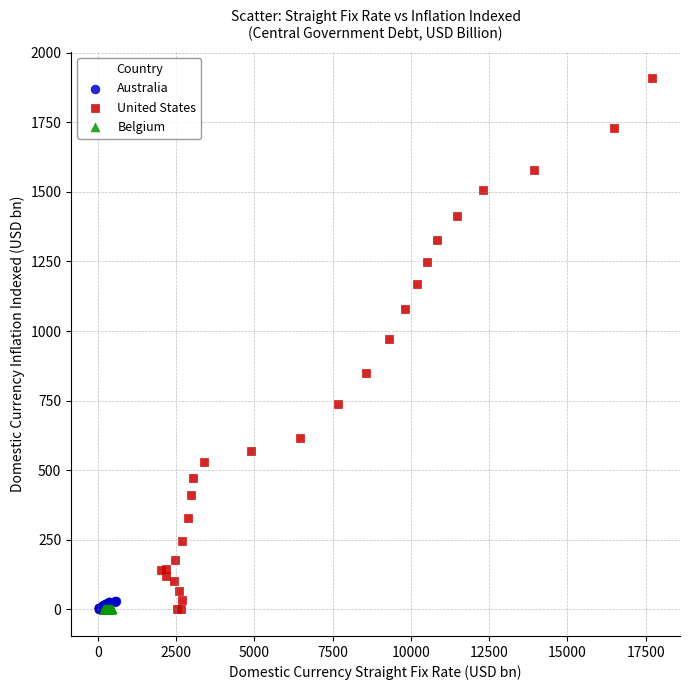

Which series contains the highest Y value?

United States